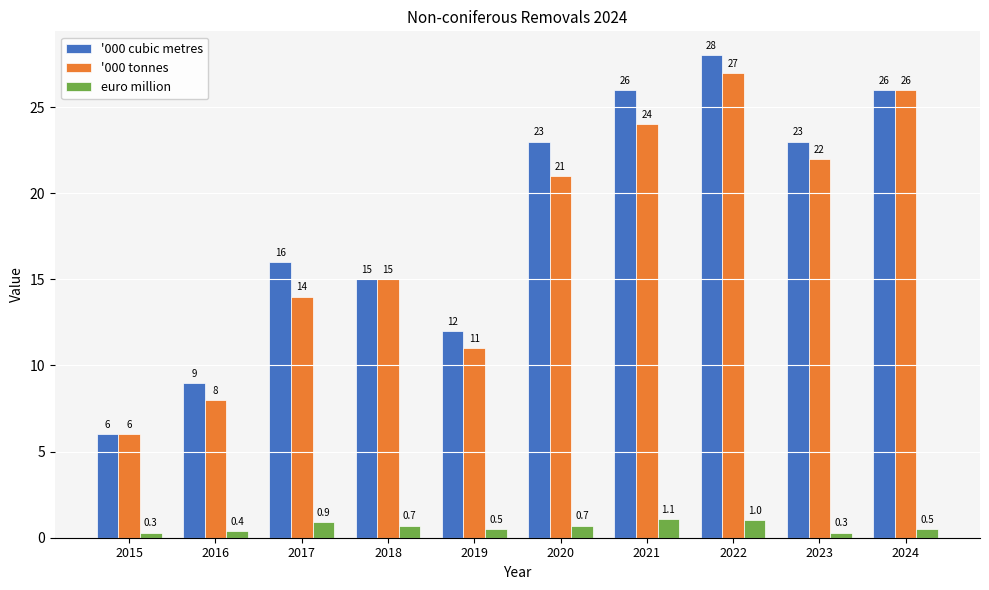

What are all the series names shown in the legend?

'000 cubic metres, '000 tonnes, euro million